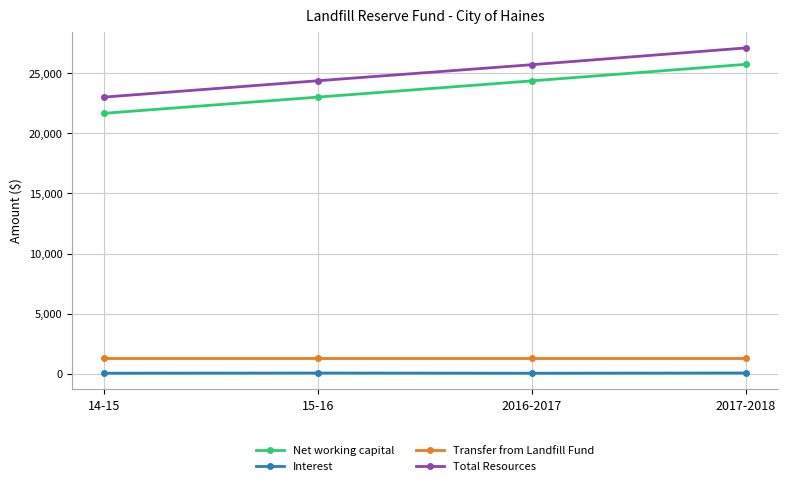

At which category is the sum across all series the highest?

2017-2018